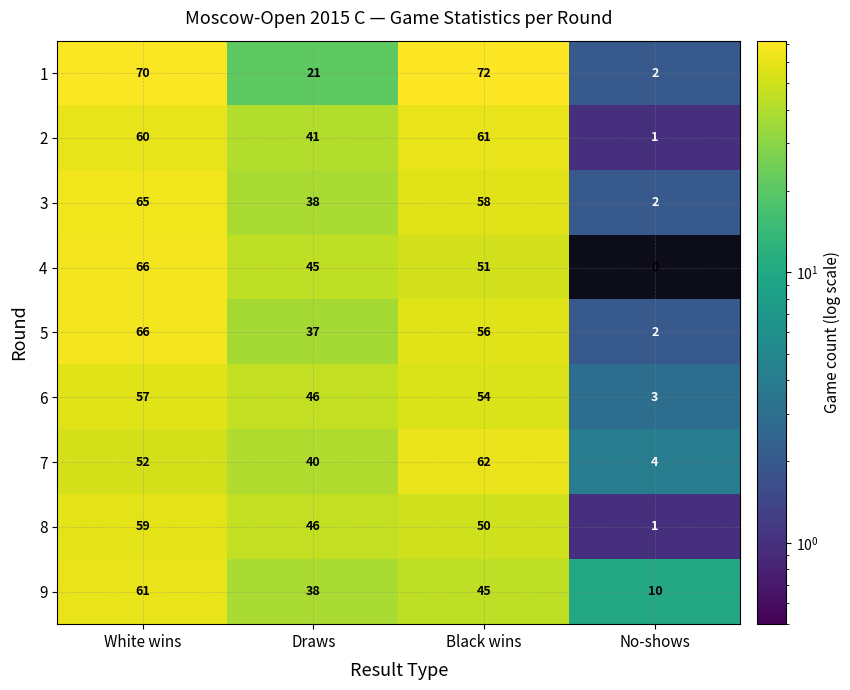

How many data points in 7 are less than 52?

2